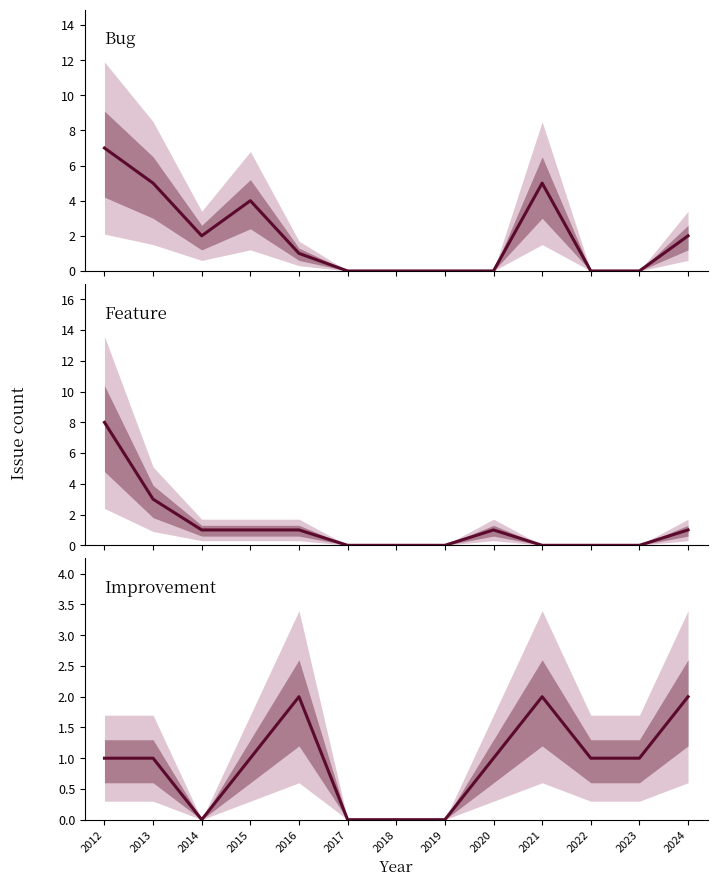

True or false: Feature and Improvement intersect in this chart.

False